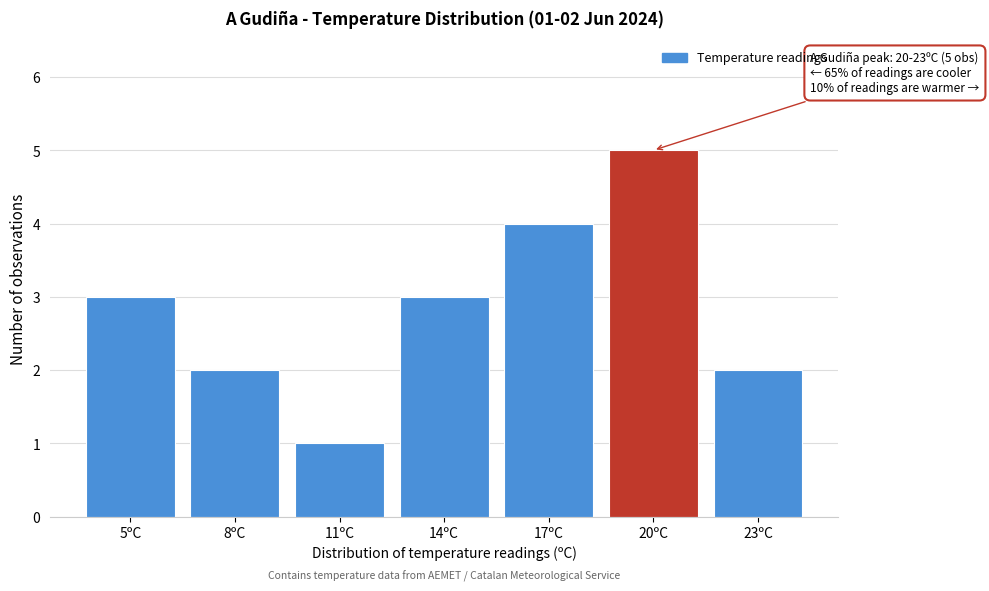

Reading left to right, list all the values displayed in this chart.

3	2	1	3	4	5	2